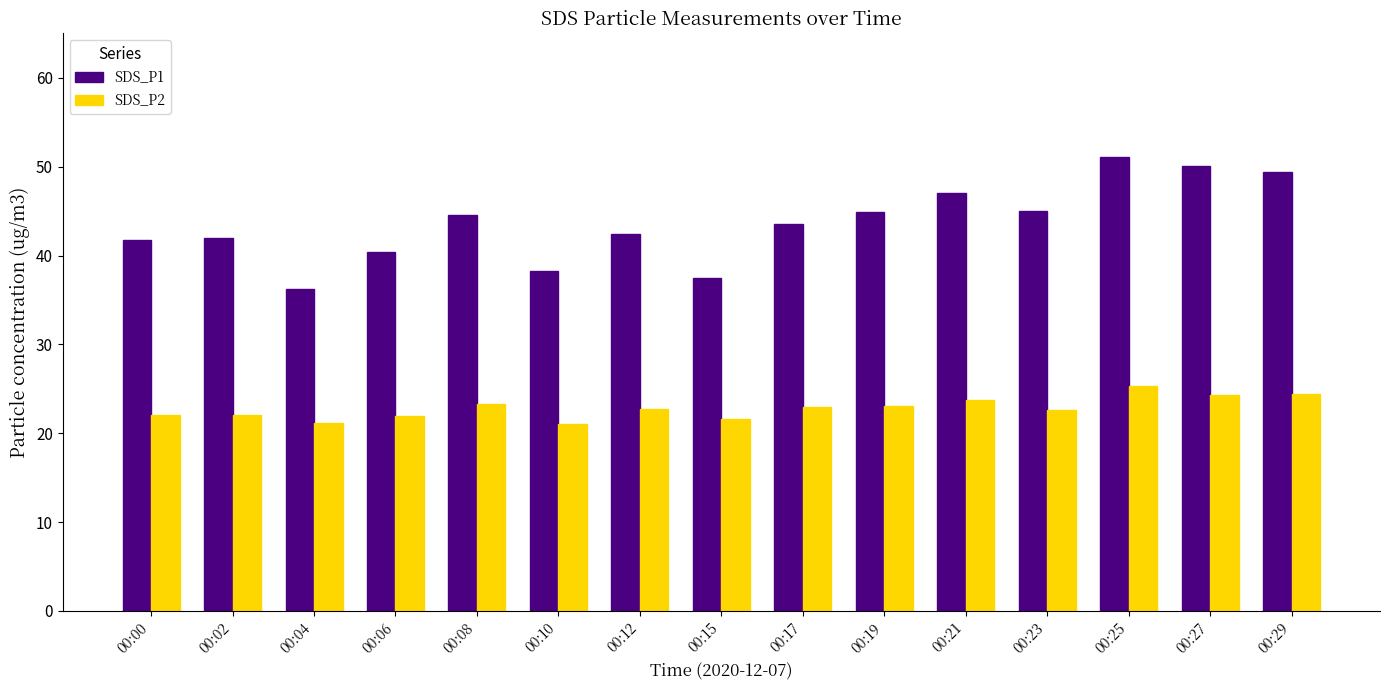

What is the value of the SDS_P2 bar at the 2nd from the left?

22.1